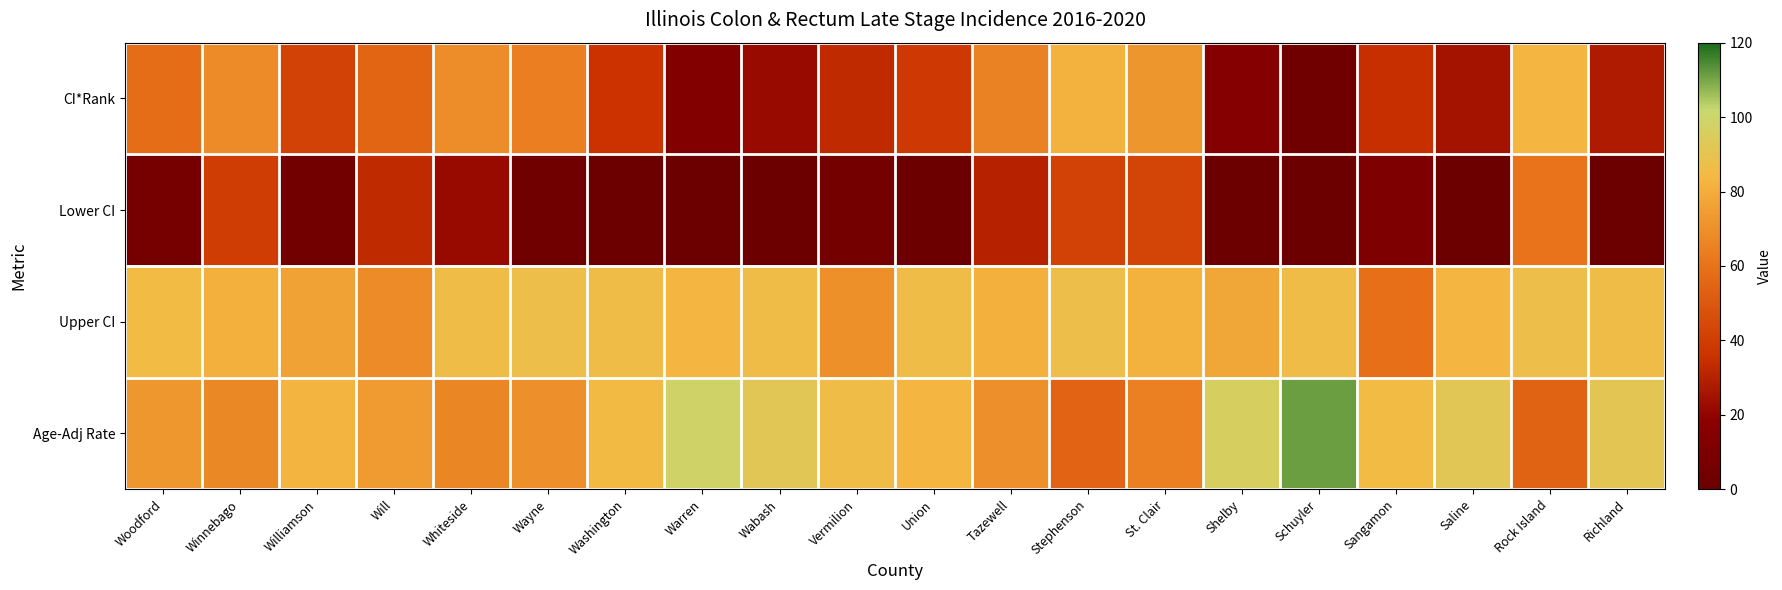

At which category is the sum across all series the highest?

Rock Island